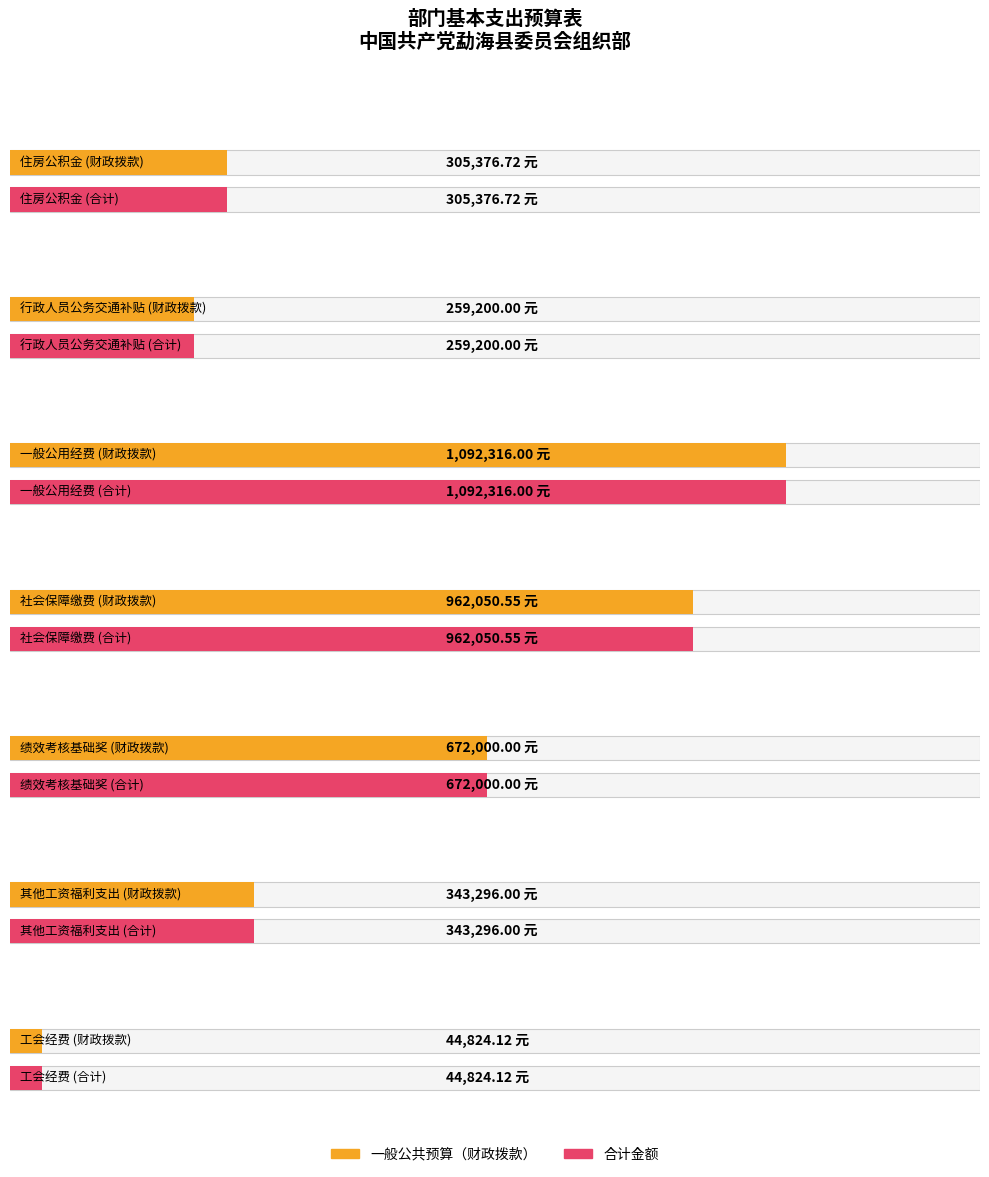

How many values in the 合计 series exceed 343296?

3